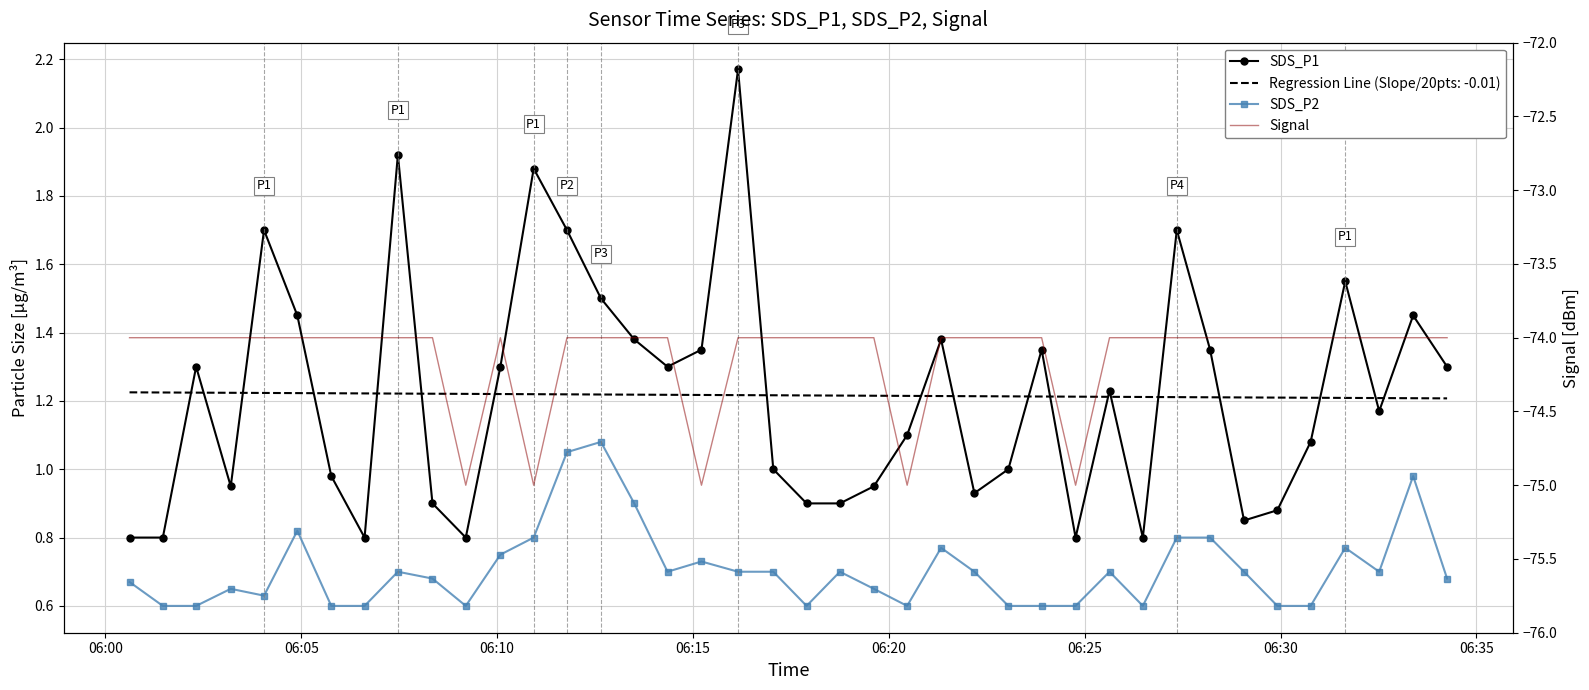

In SDS_P2, how many points are higher than both neighbors (excluding endpoints)?

10